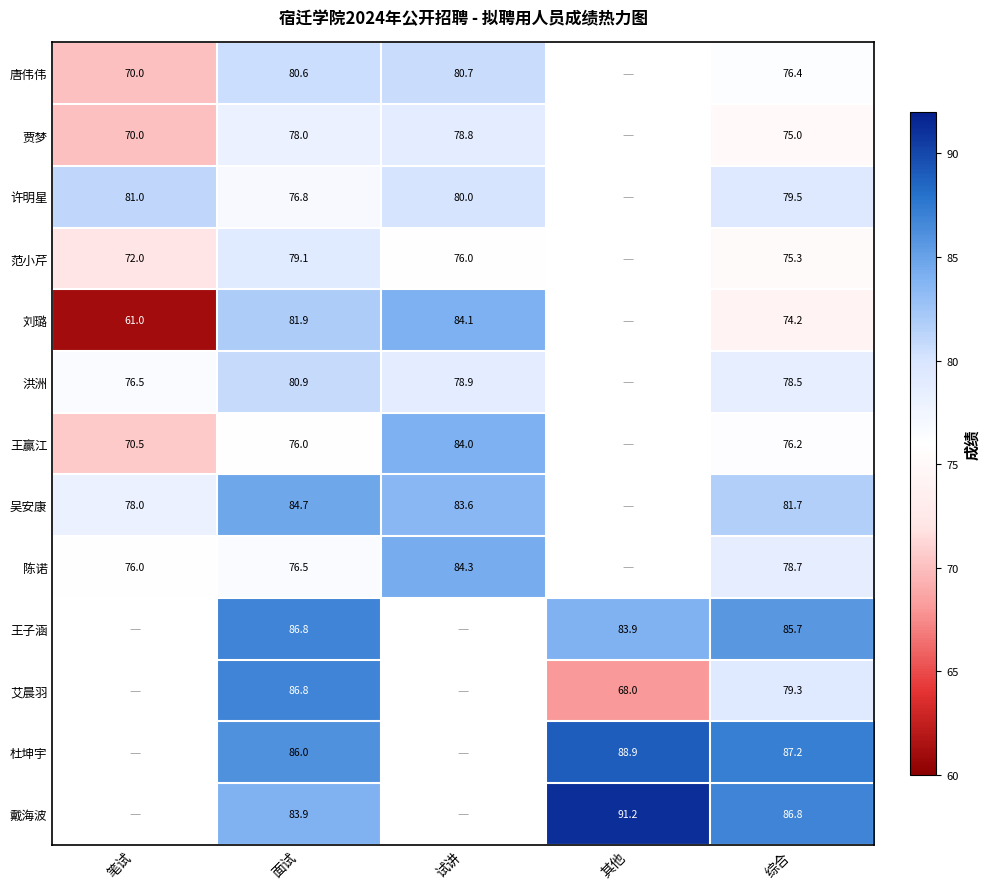

At 综合, list the series in order from largest to smallest.

杜坤宇, 戴海波, 王子涵, 吴安康, 许明星, 艾晨羽, 陈诺, 洪洲, 唐伟伟, 王赢江, 范小芹, 贾梦, 刘璐